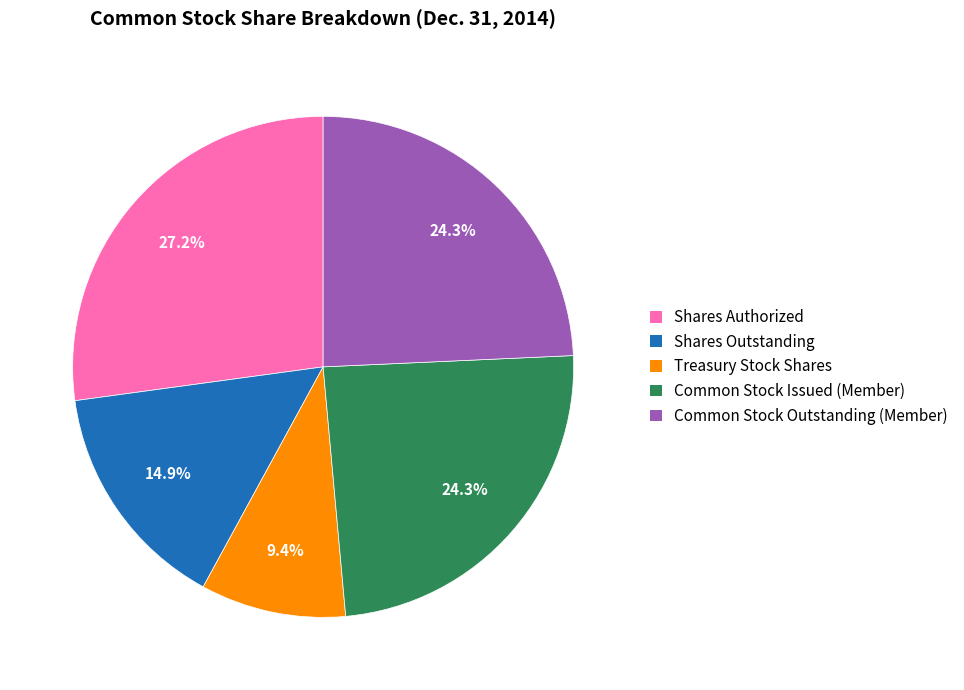

Approximately how many times larger is the value at Treasury Stock Shares compared to Shares Authorized?

0.3